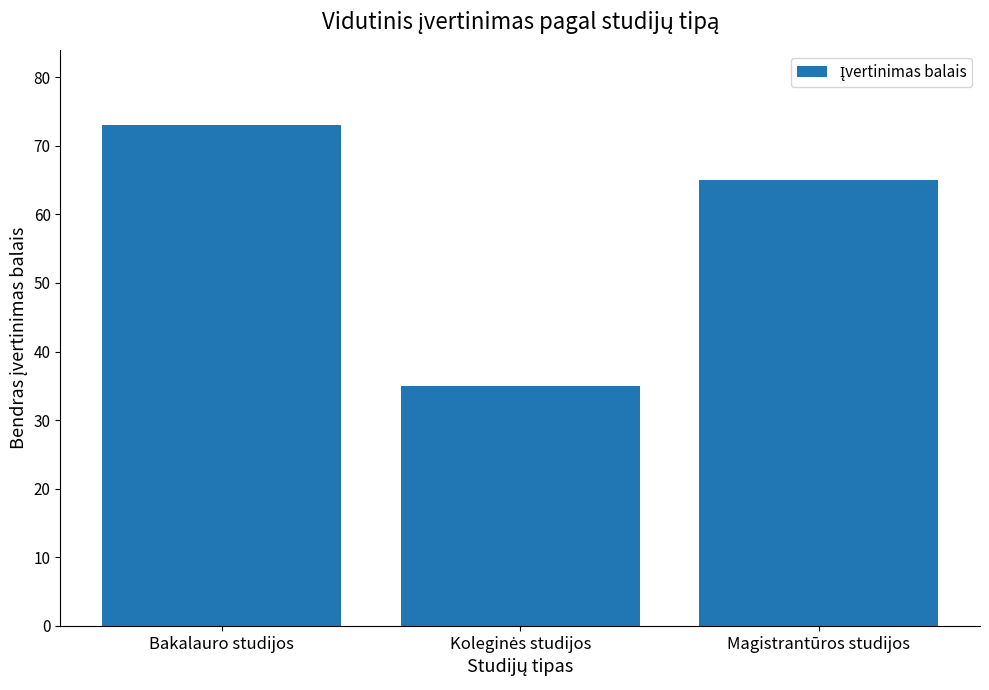

Where is the data nearest to the value 54?

Magistrantūros studijos